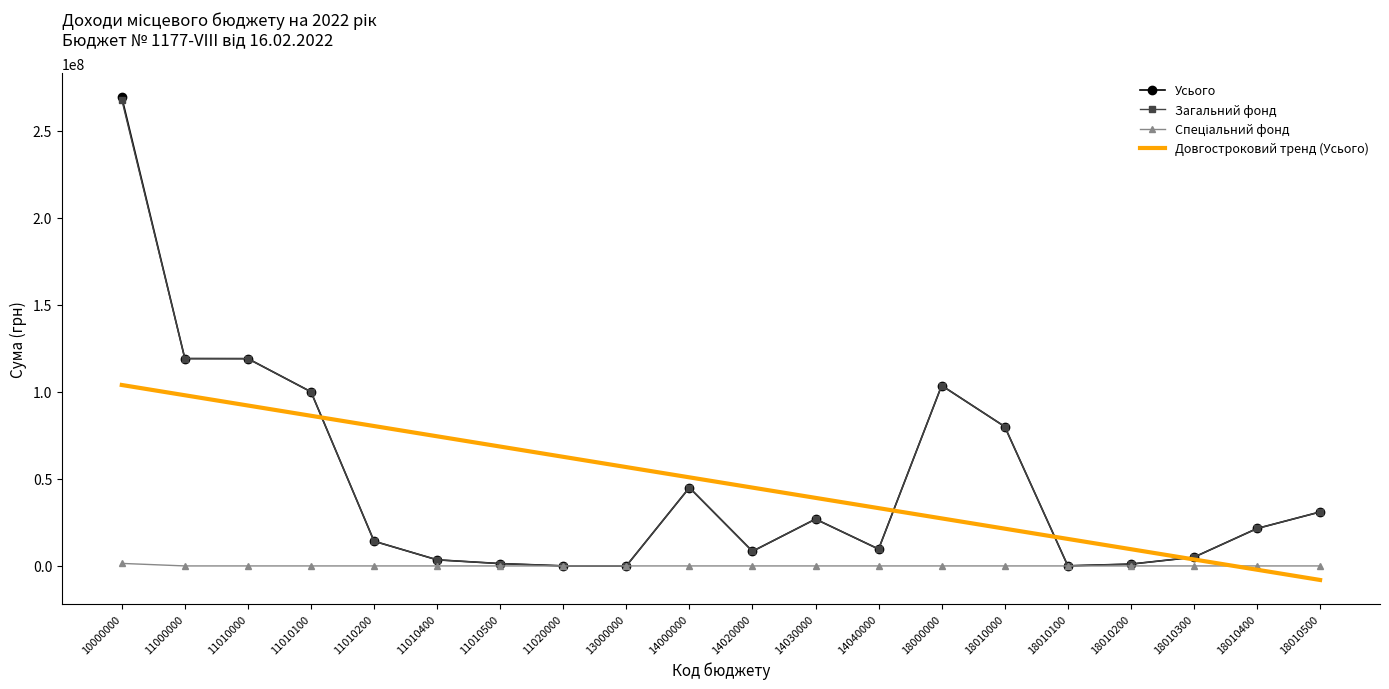

How many categories are shown in the chart?

20